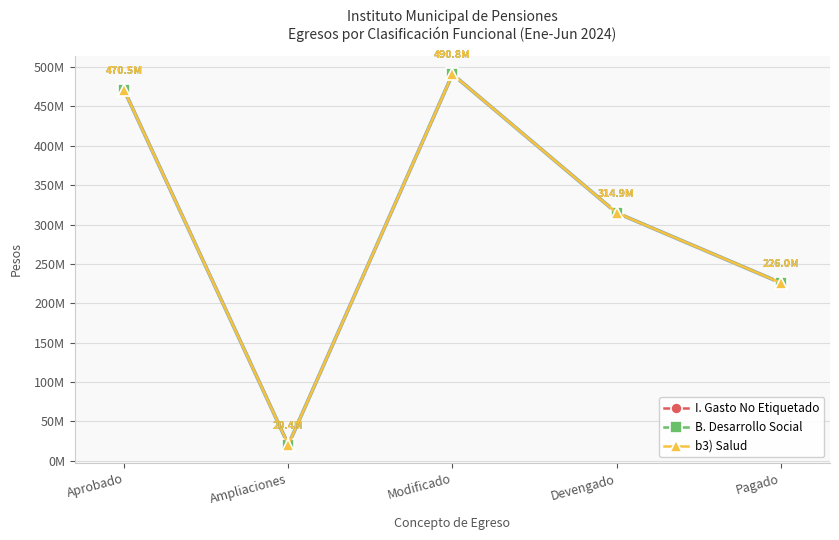

What is the greatest value displayed?

490846174.8